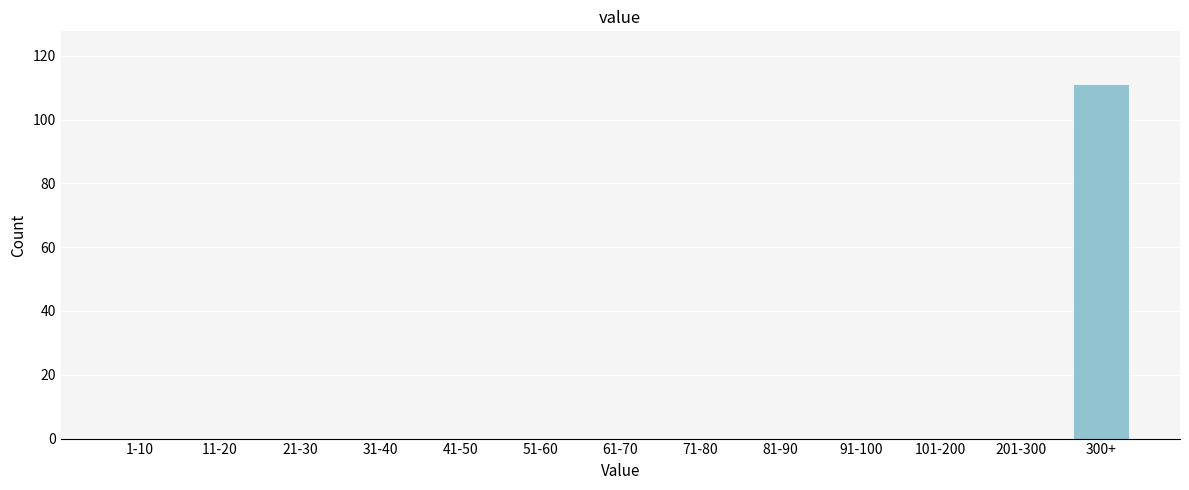

Reading left to right, extract all data points from this chart.

1-10=0	11-20=0	21-30=0	31-40=0	41-50=0	51-60=0	61-70=0	71-80=0	81-90=0	91-100=0	101-200=0	201-300=0	300+=111